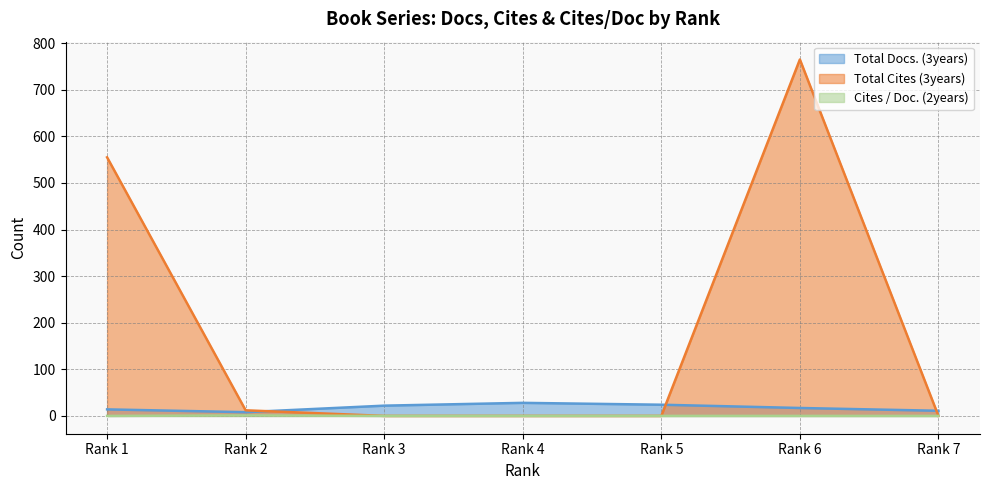

What is the greatest value displayed?

765